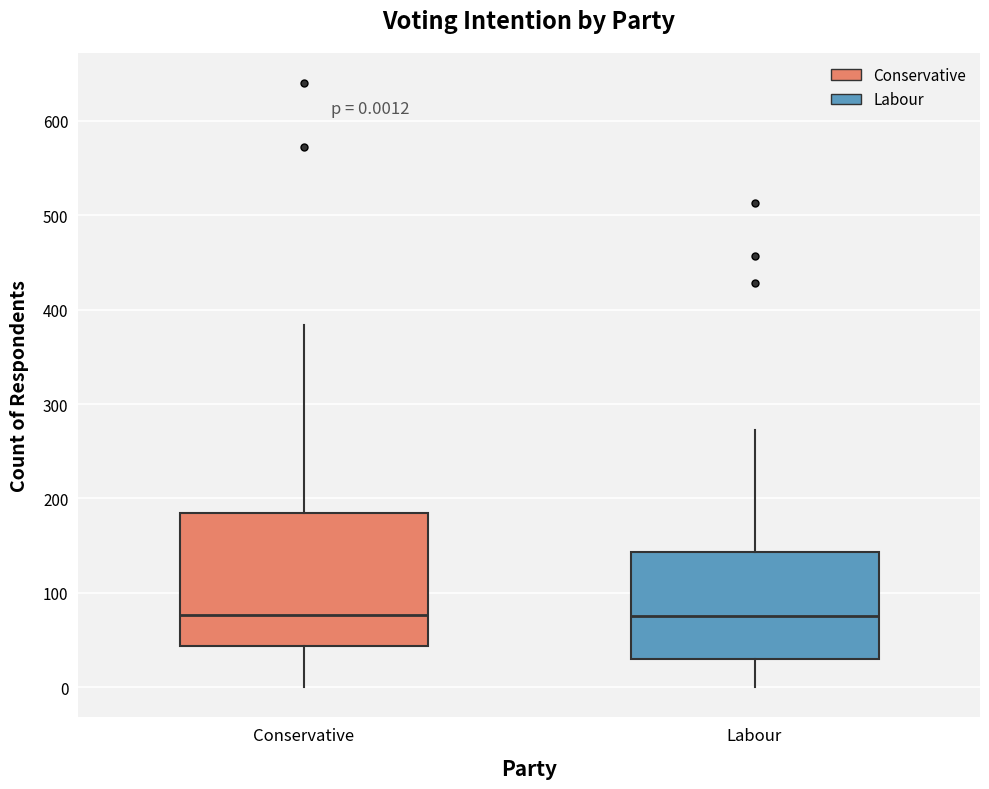

Which box is the tallest, from its lower edge to its upper edge?

Conservative